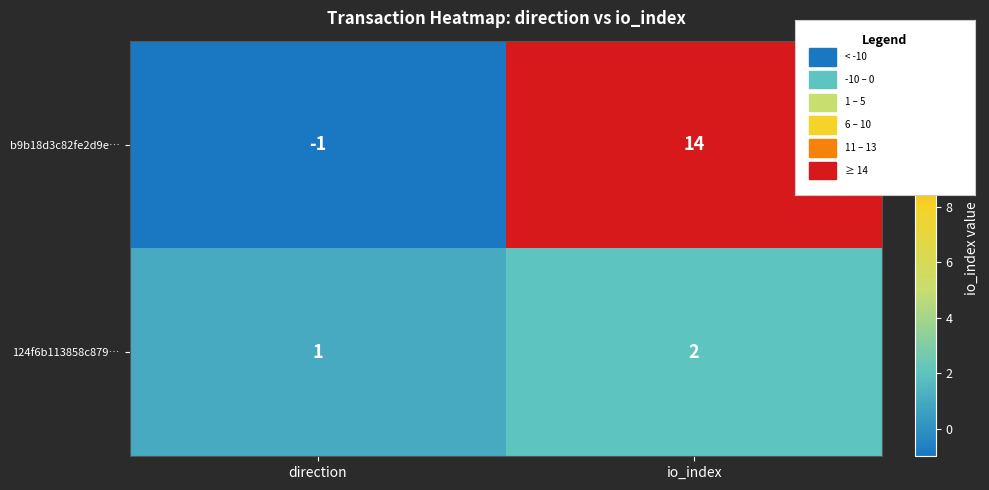

What is the maximum value shown in the chart?

14